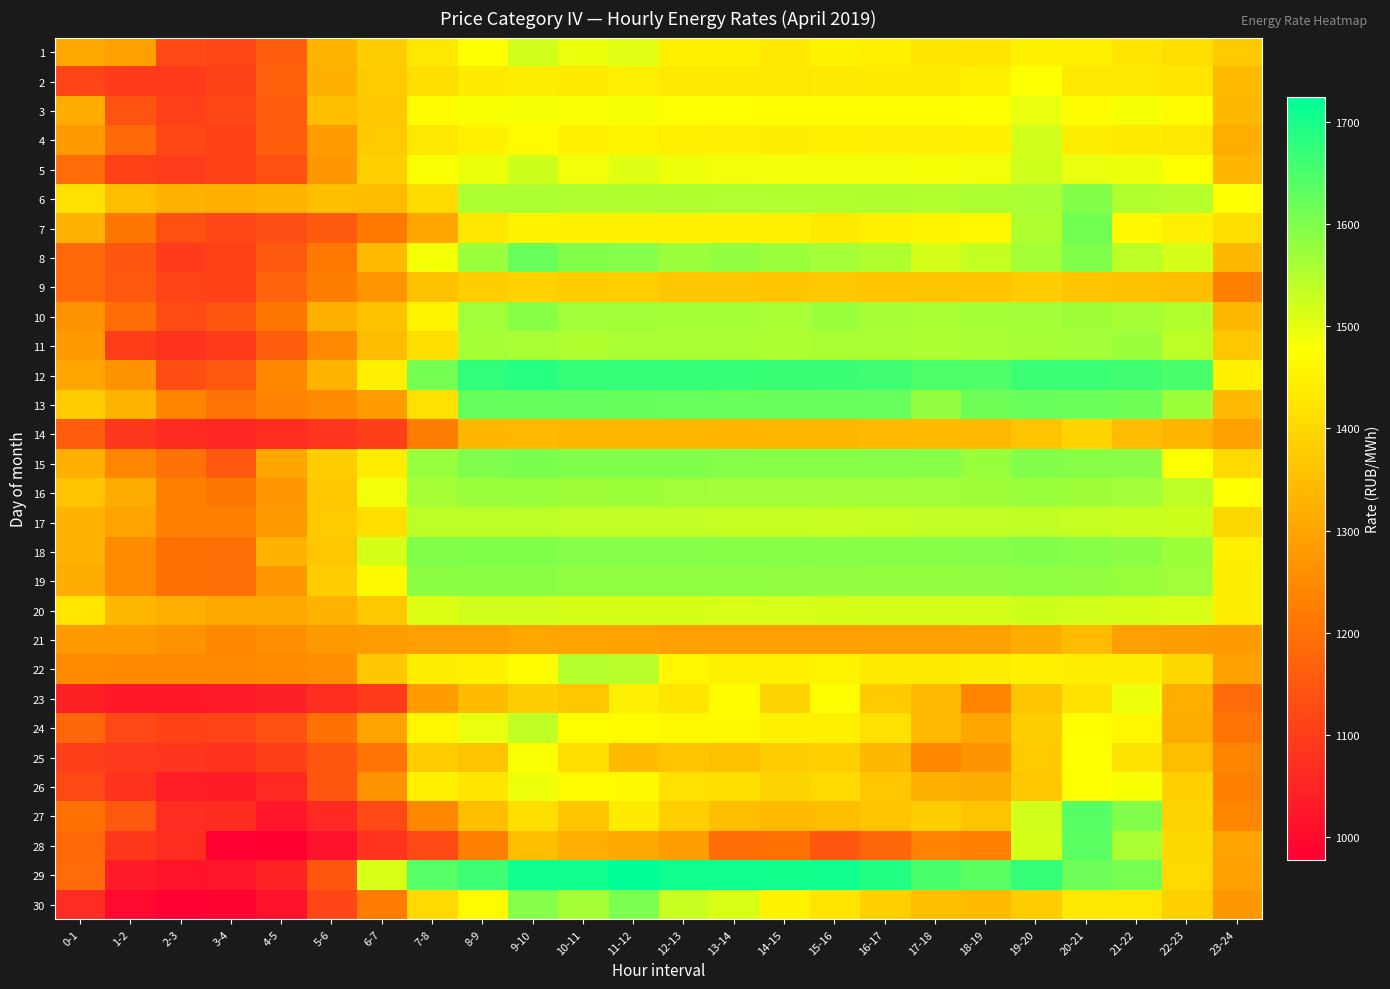

How many distinct data groups are displayed?

30